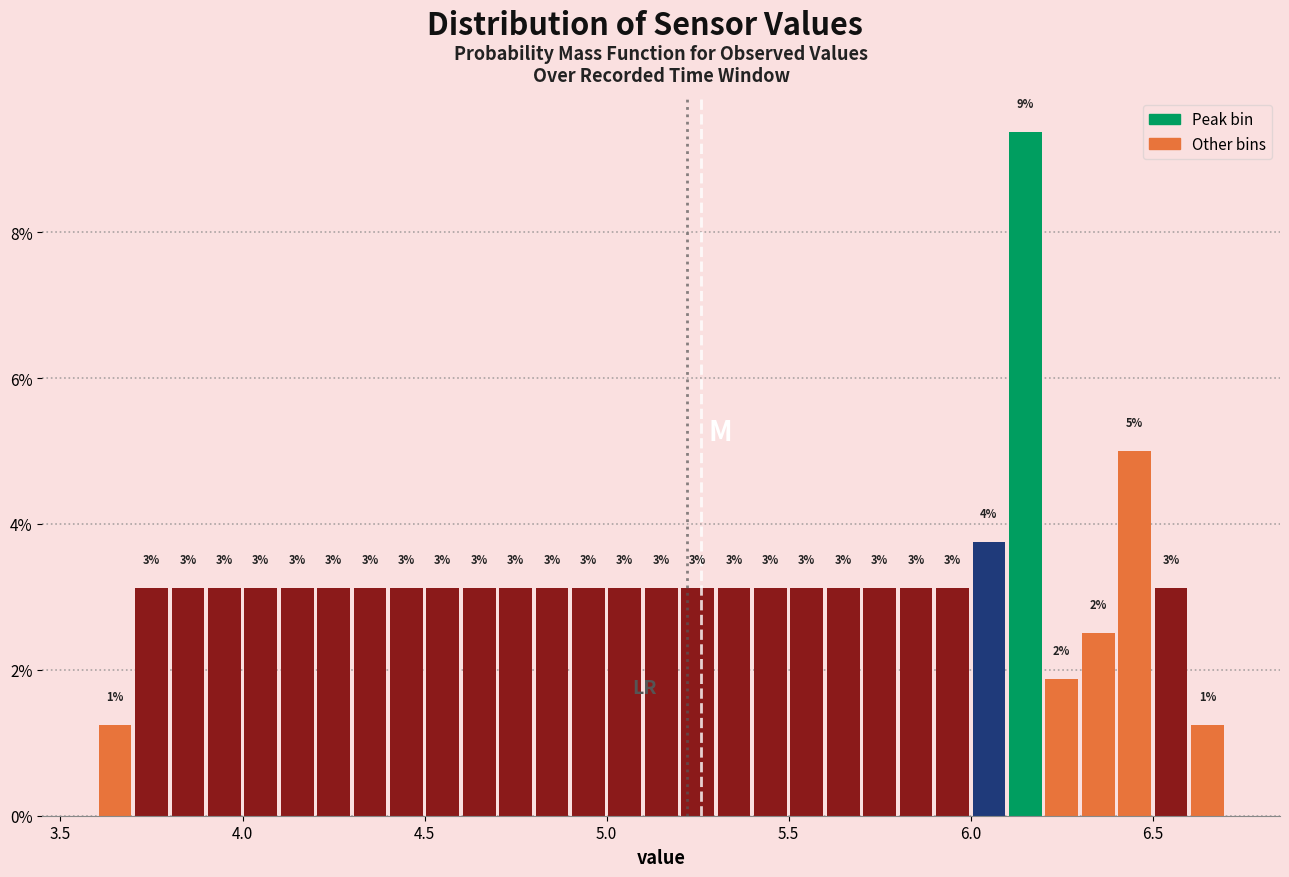

Read against the x-axis, roughly where is the centre of the tallest bar?

6.15